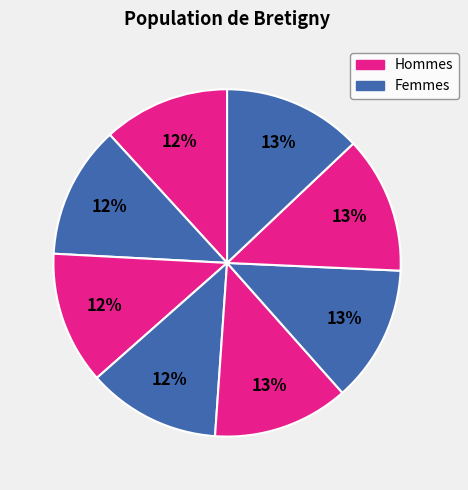

To the nearest percent, what is the difference between the largest and smallest slice percentages?

1%